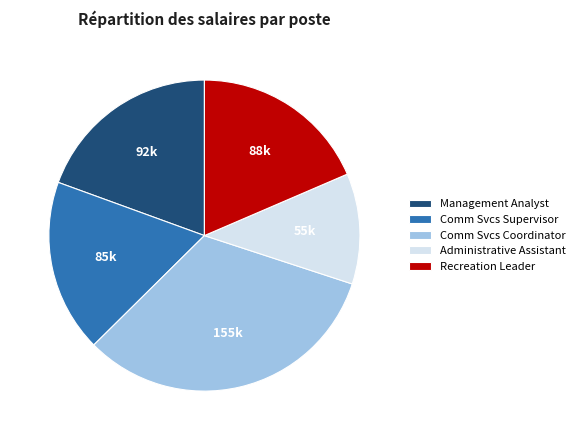

How many slices are in this pie chart?

5